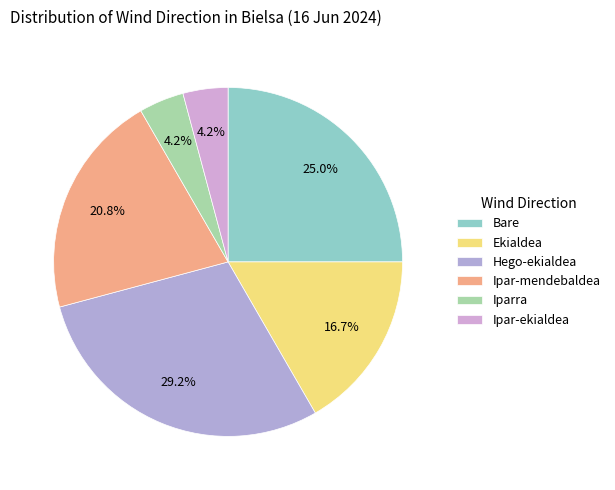

How many slices are in this pie chart?

6